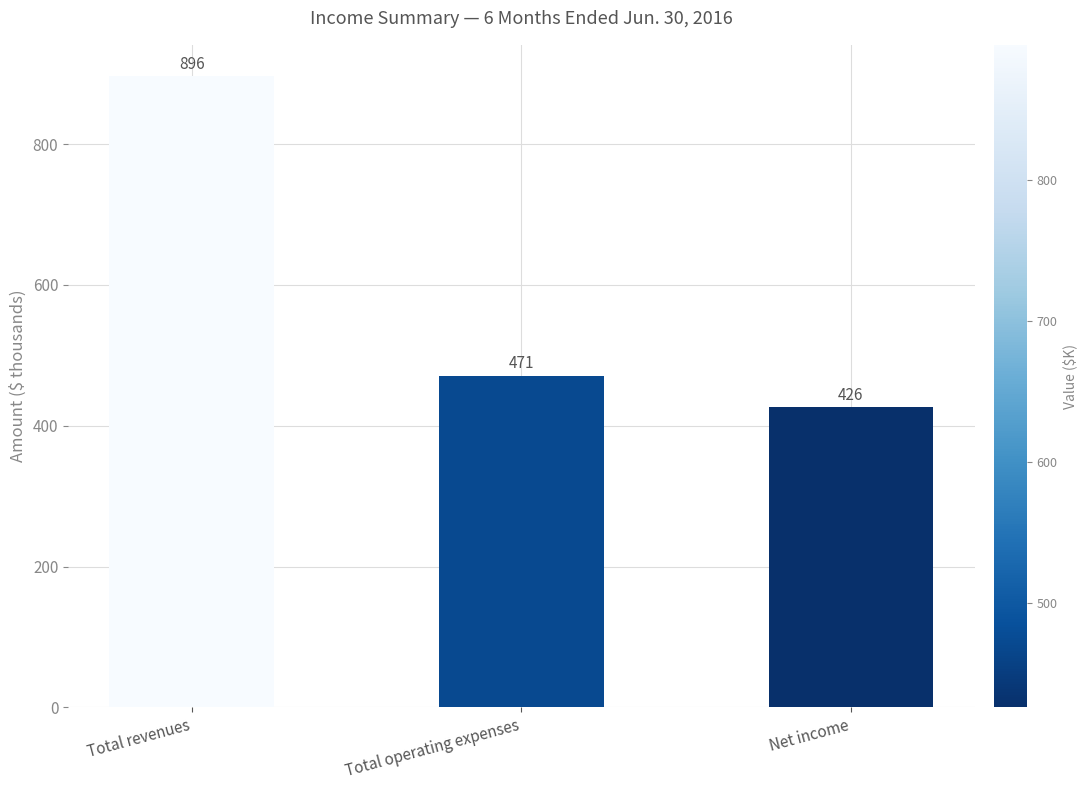

Reading left to right, what are all the values shown in this chart?

896	471	426